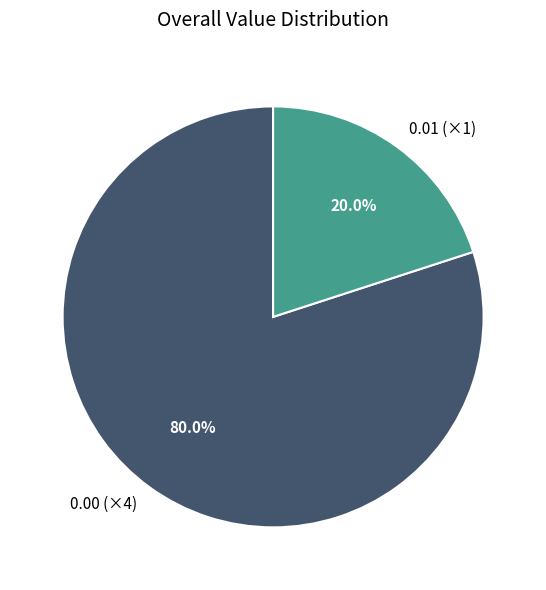

Do 0.00 (×4) and 0.01 (×1) together represent more than half of the pie?

Yes